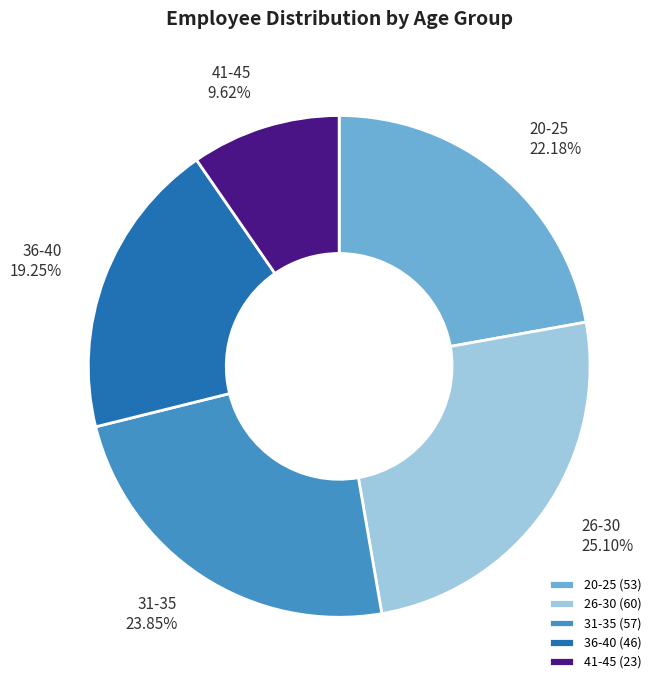

How much of the chart is everything except 31-35?

76.2%